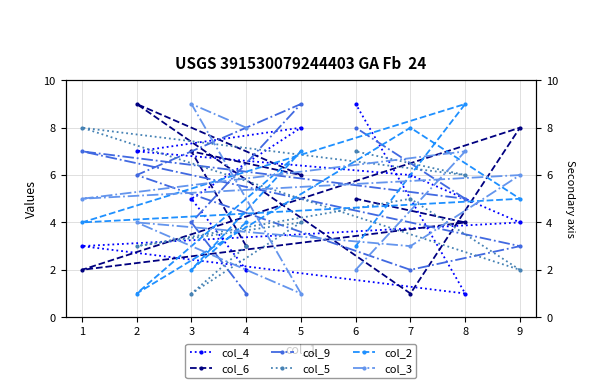

How many intersections are there between col_2 and col_3?

5